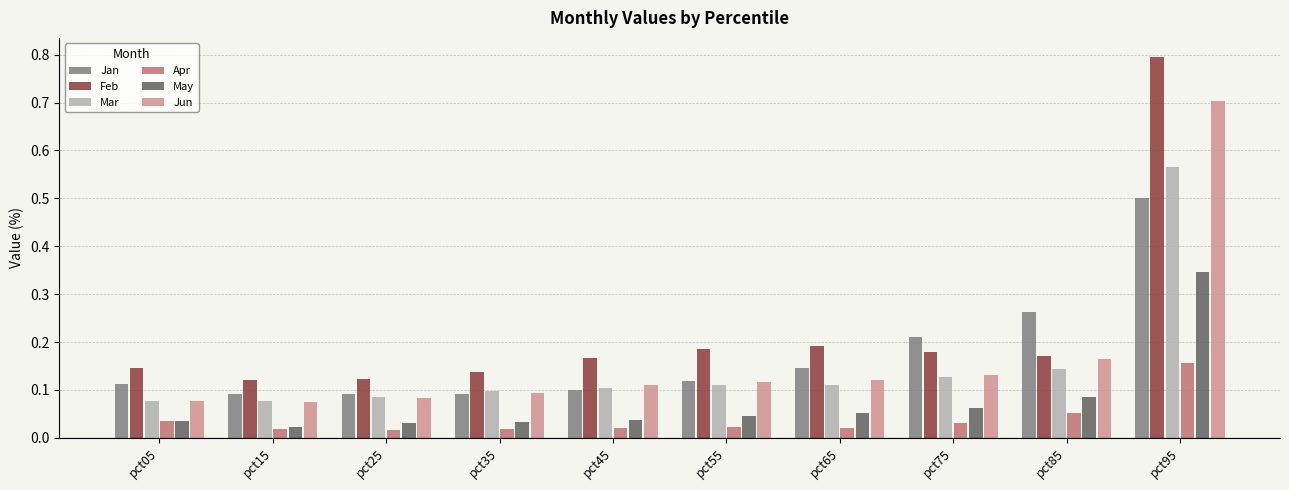

Which series has the widest spread of values?

Feb